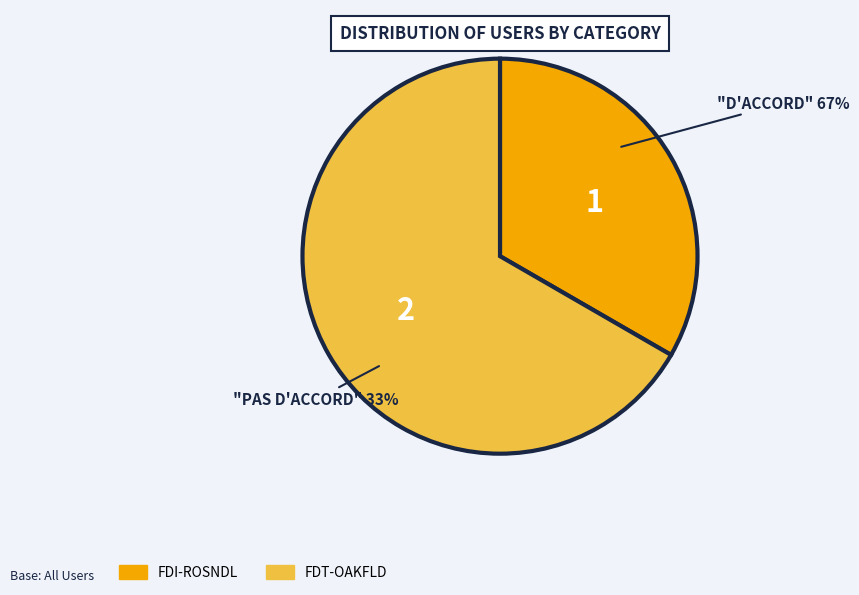

To the nearest percent, what is the average slice percentage?

50%